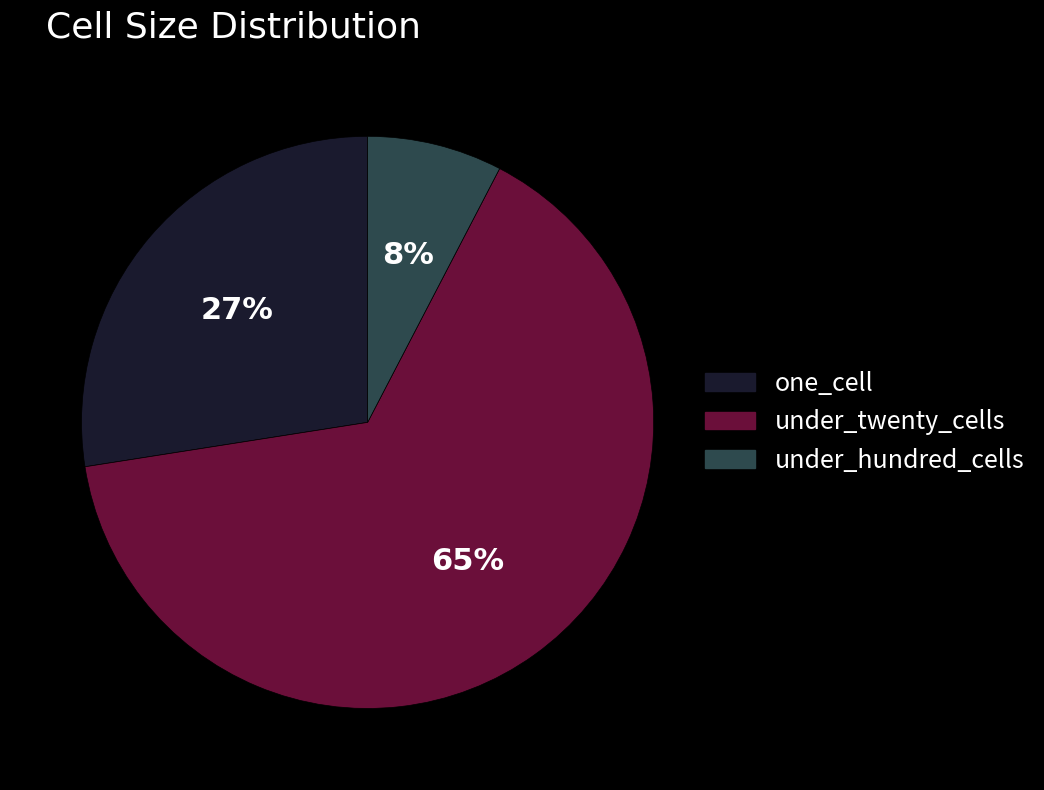

What percentage is the under_twenty_cells slice, to the nearest percent?

65%